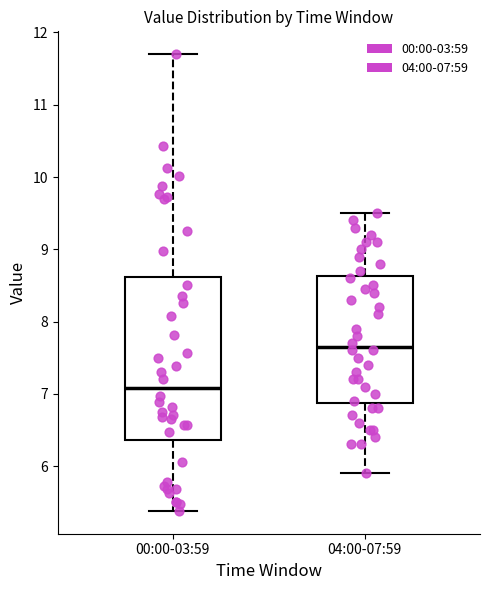

Reading left to right, transcribe this box plot: for each box, give where its median line is, the range the box spans, and where its two whiskers end, as read against the y-axis. The values are not printed on the chart, so give them approximately, as read against the axis.

00:00-03:59: median 7.1, box 6.4 to 8.6, whiskers 5.4 to 11.7
04:00-07:59: median 7.7, box 6.9 to 8.6, whiskers 5.9 to 9.5